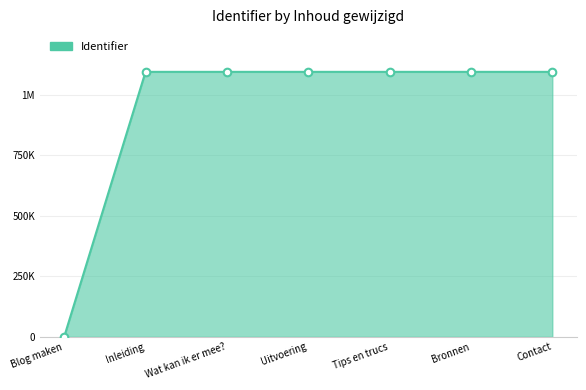

What is the ratio of the value at Bronnen to the value at Wat kan ik er mee??

1.0